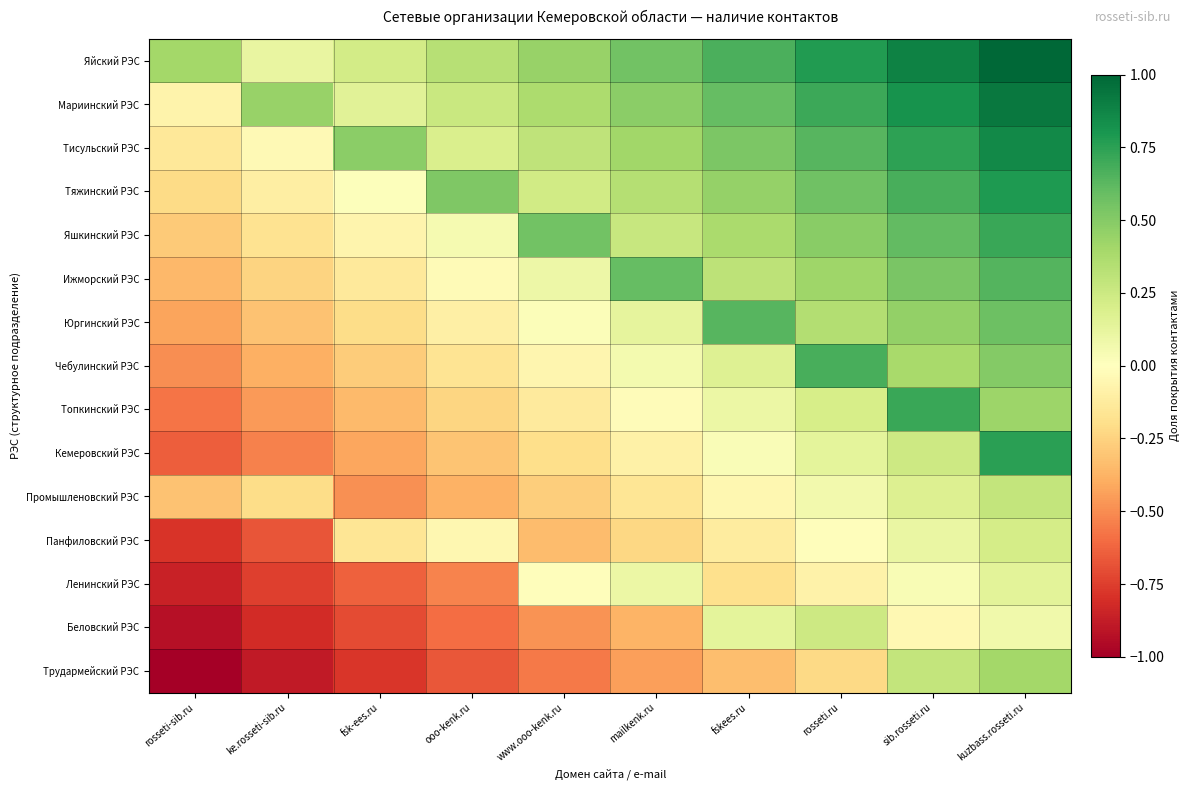

Which series has the largest total across all categories?

Яйский РЭС